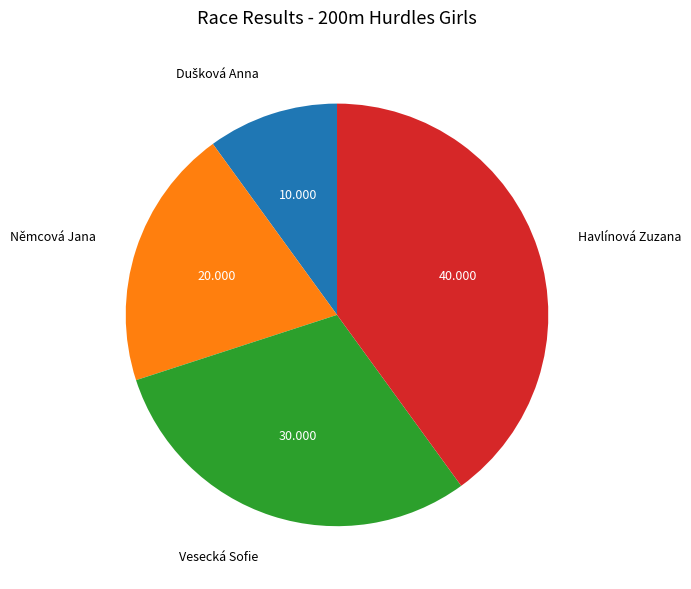

Does Němcová Jana represent more than half of the total?

No